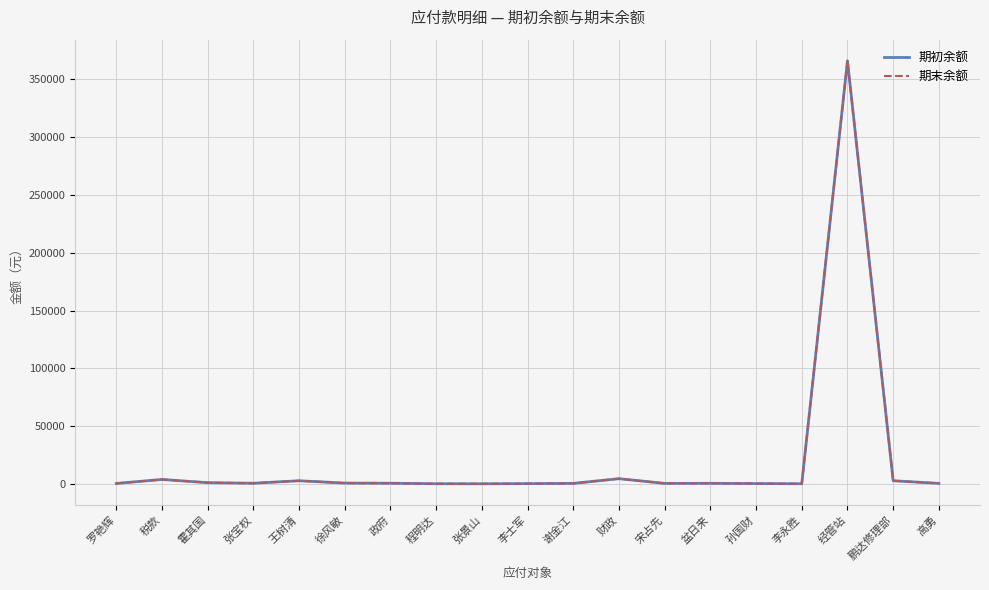

Does the chart display data point markers on the line(s)?

No